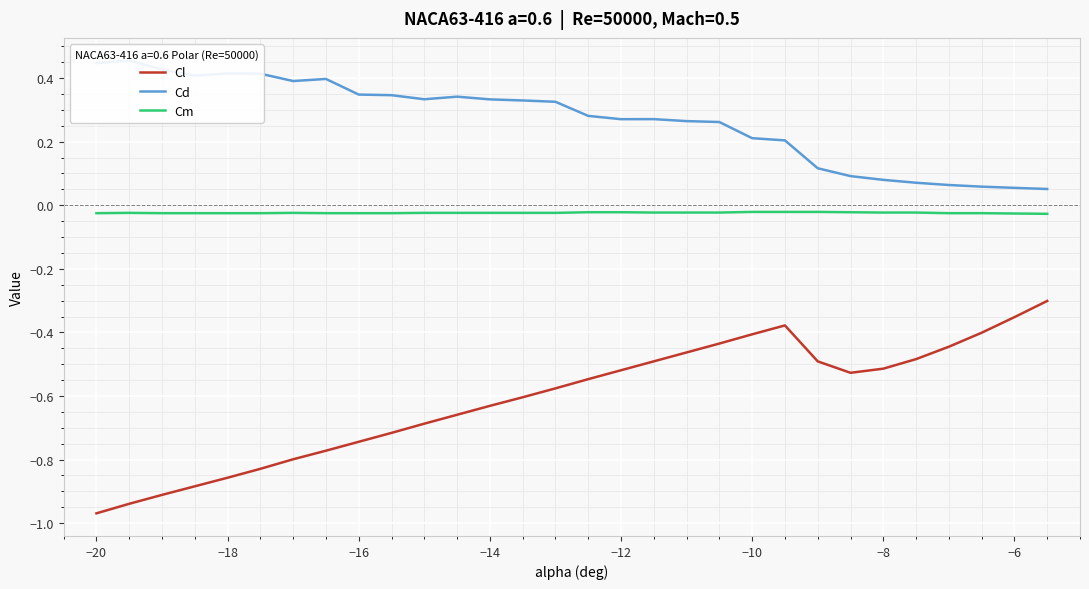

What is the highest value of the Cl series?

-0.3